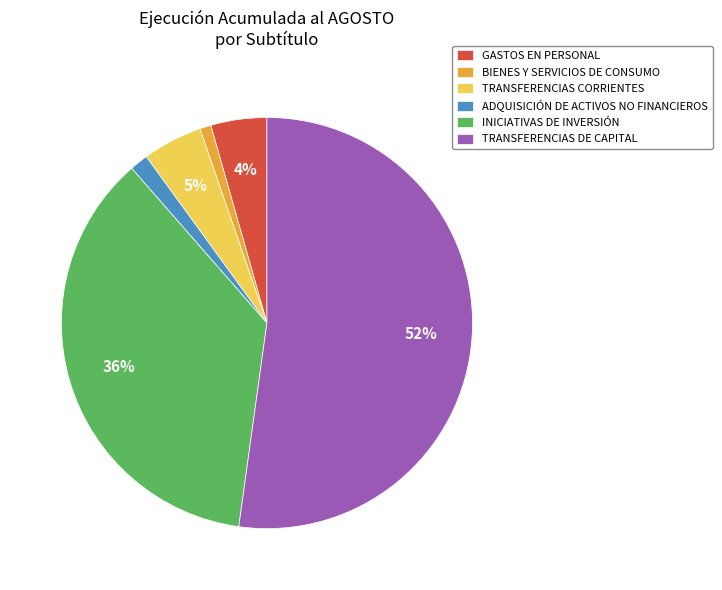

Count the number of slices in the pie.

6